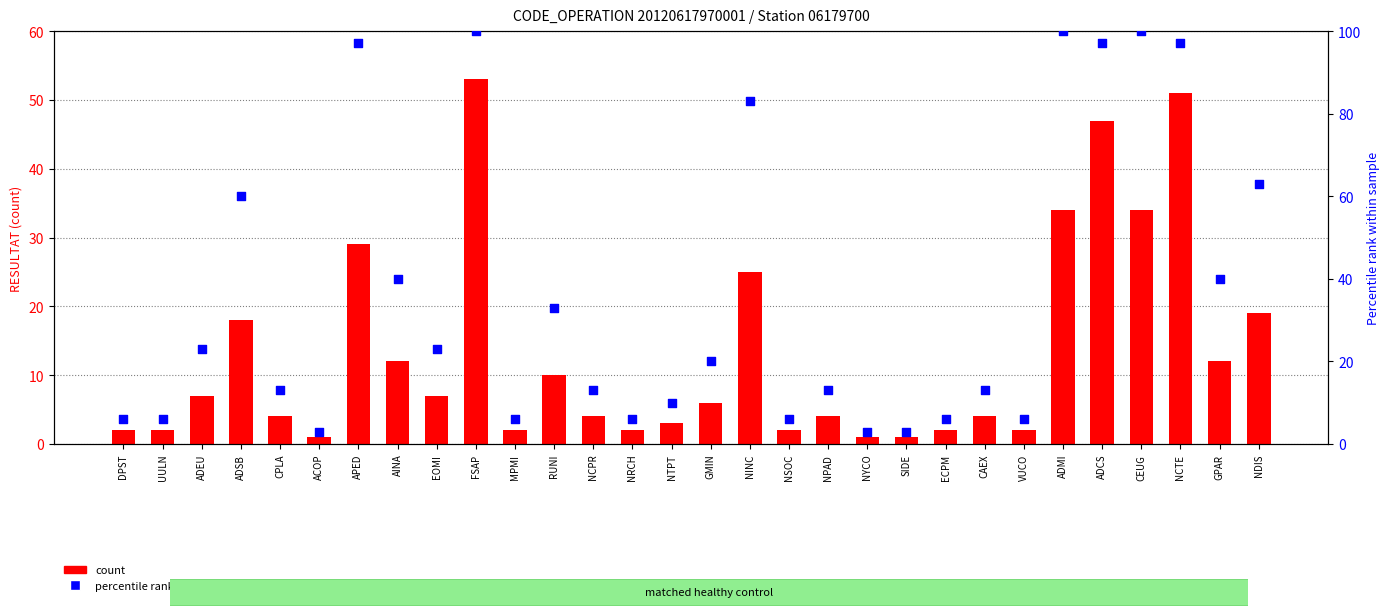

Is the value of count at CPLA greater than the value of percentile_rank at NCTE?

No